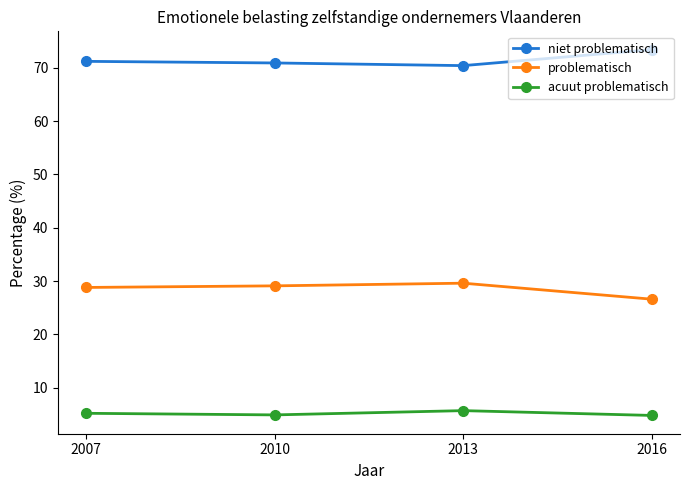

What is the value of the acuut problematisch point at the 1st from the left?

5.2